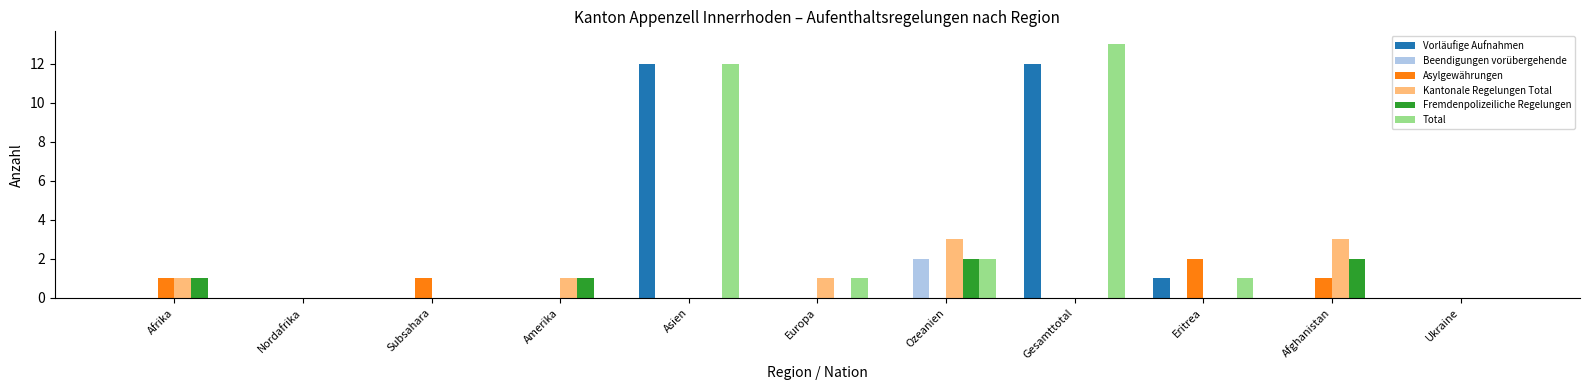

Are the bars grouped side by side (vs. stacked)?

Yes